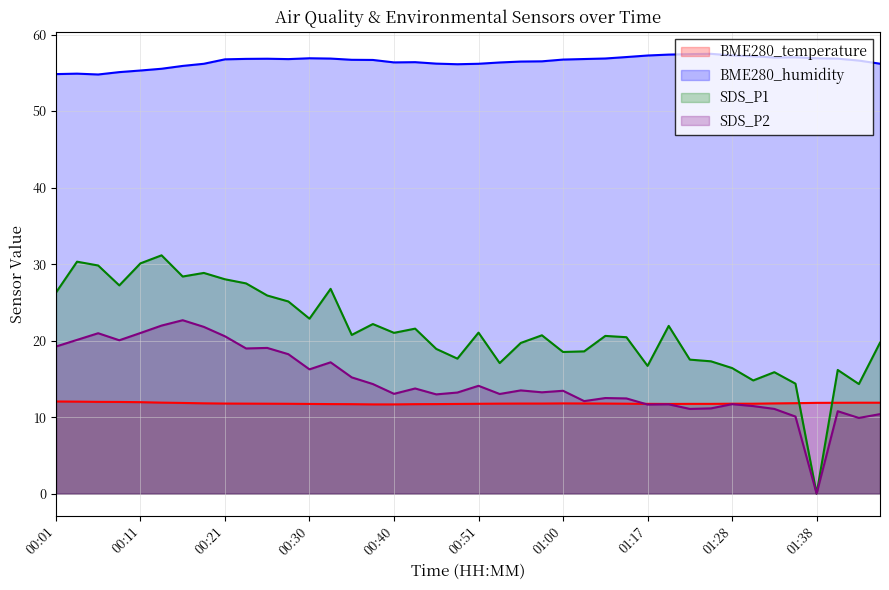

The value of BME280_humidity at 00:43 is 56.4. True or false?

True